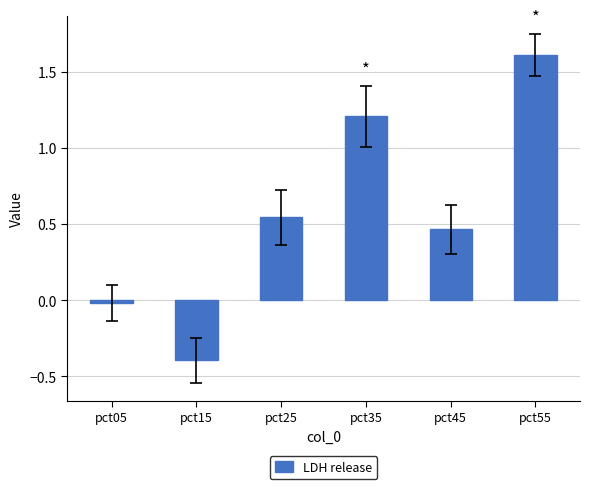

List the labels in order of value, smallest first.

pct15, pct05, pct45, pct25, pct35, pct55